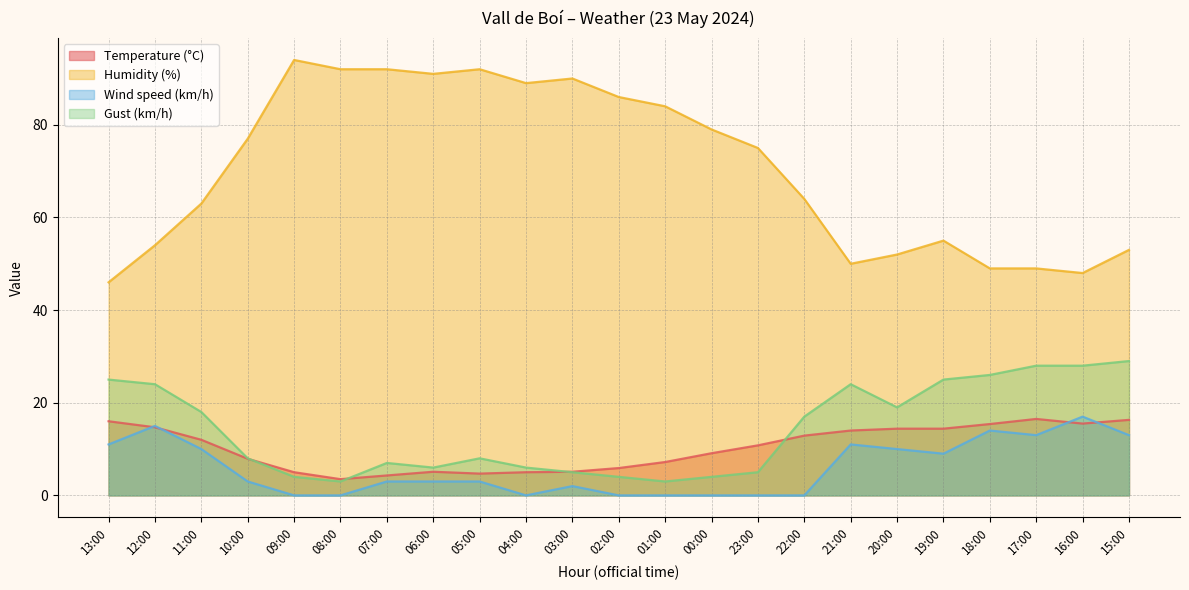

At how many categories does at least one series exceed 19?

23